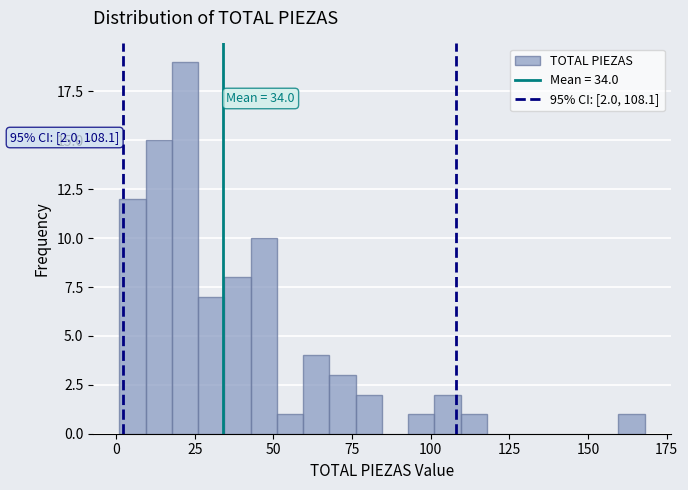

Read against the x-axis, roughly where is the centre of the tallest bar?

20